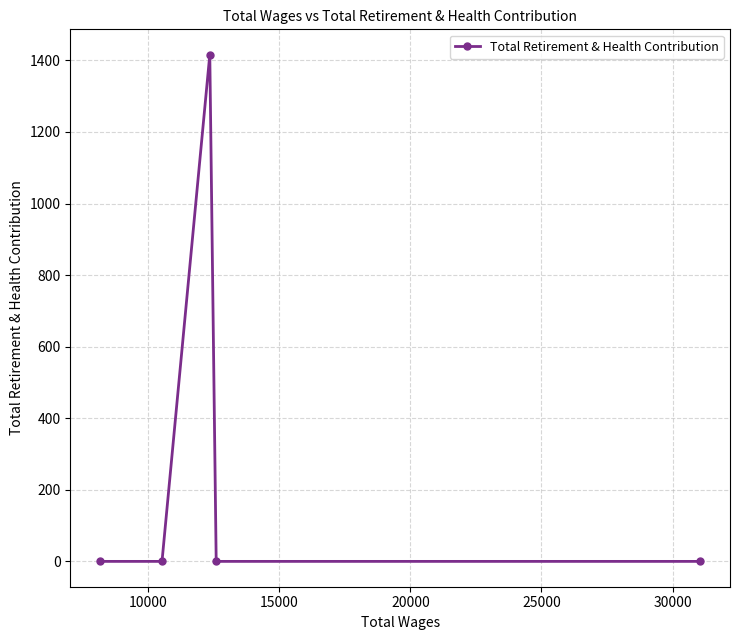

What is the maximum value shown in the chart?

1416